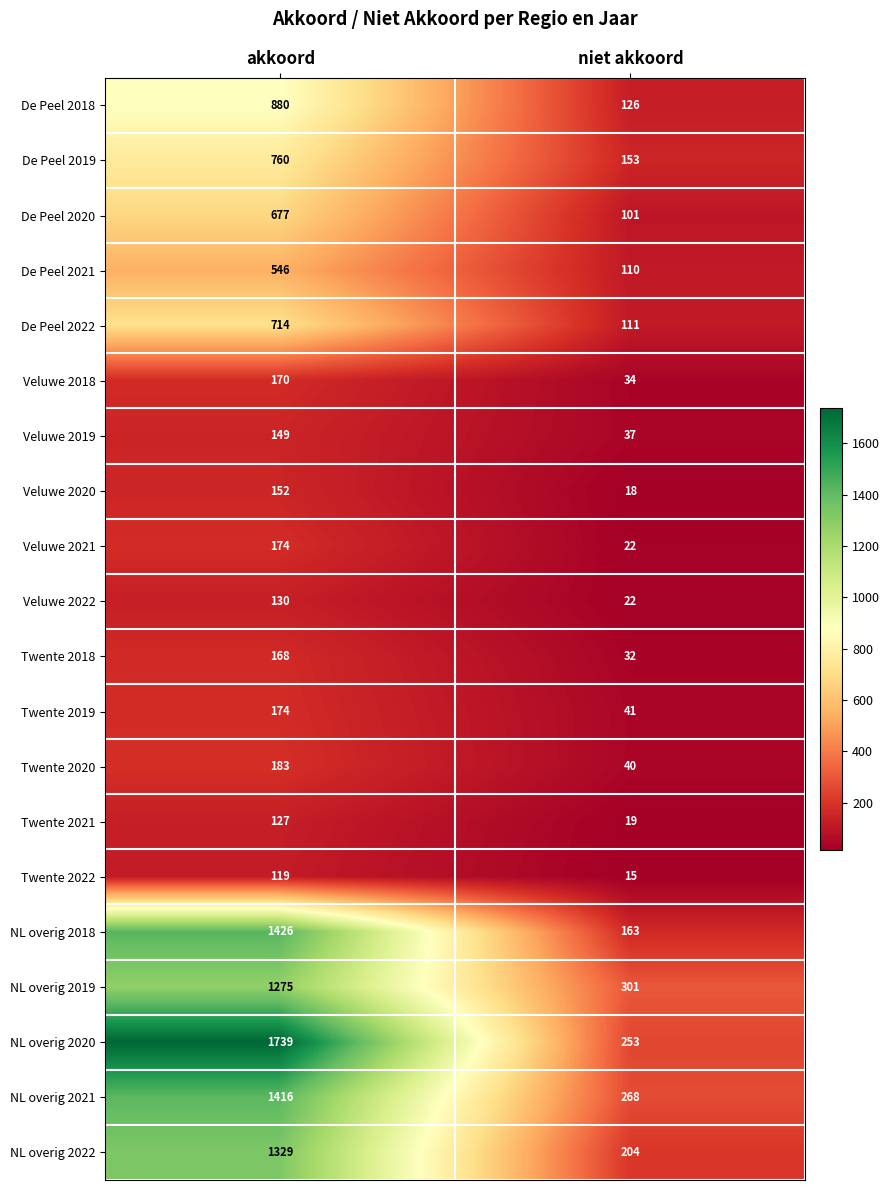

How many categories are shown in the chart?

2